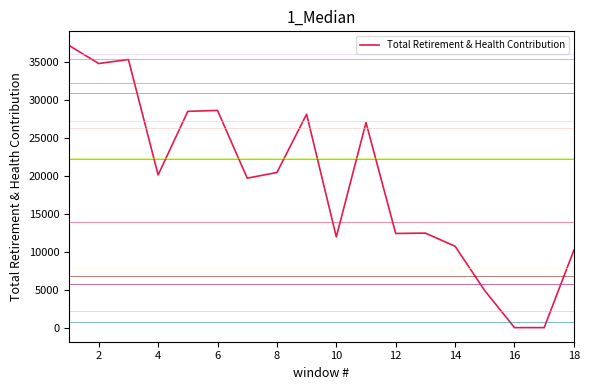

What is the difference between the maximum and minimum values?

37162